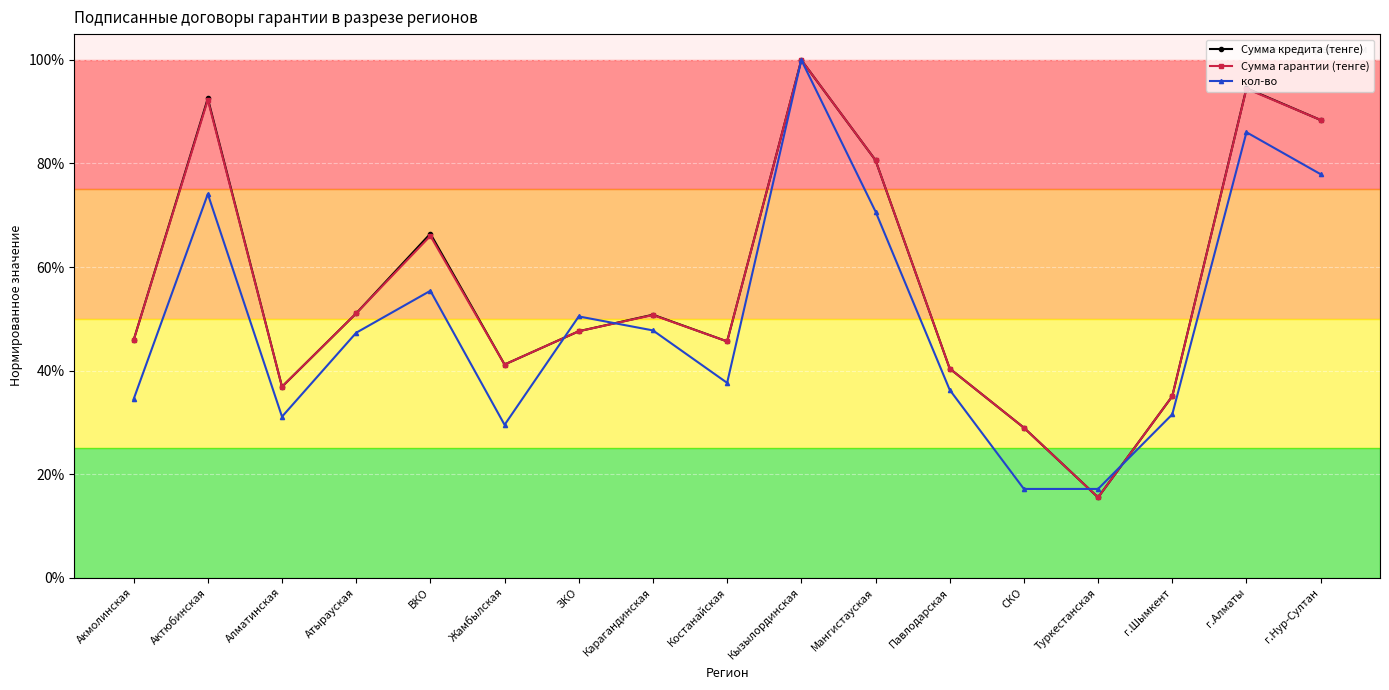

At which category is the sum across all series the highest?

Кызылординская